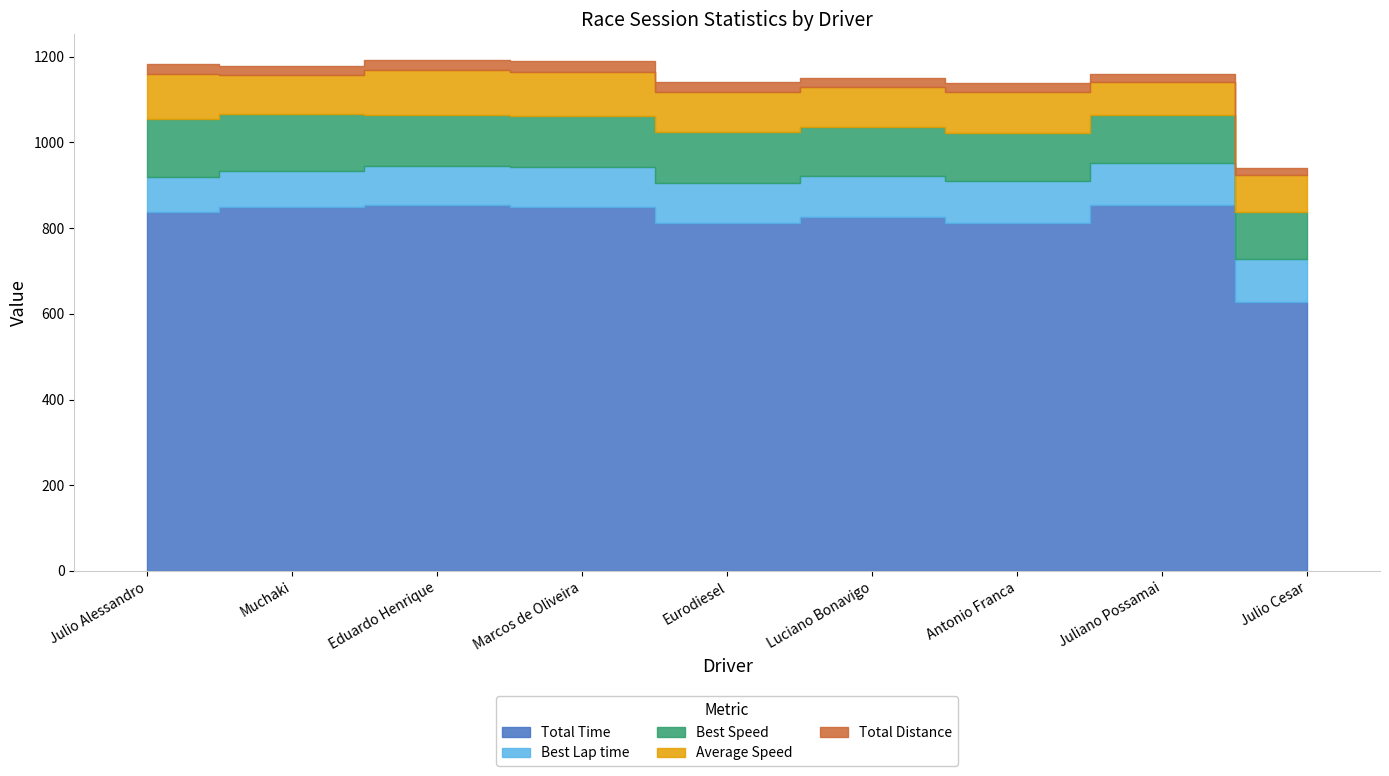

True or false: Best Lap time and Total Distance cross at least once.

False